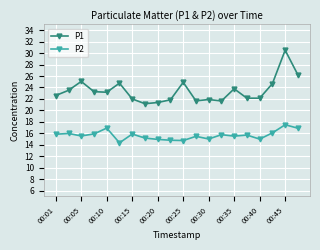

What is the average value of the P2 series?

15.7